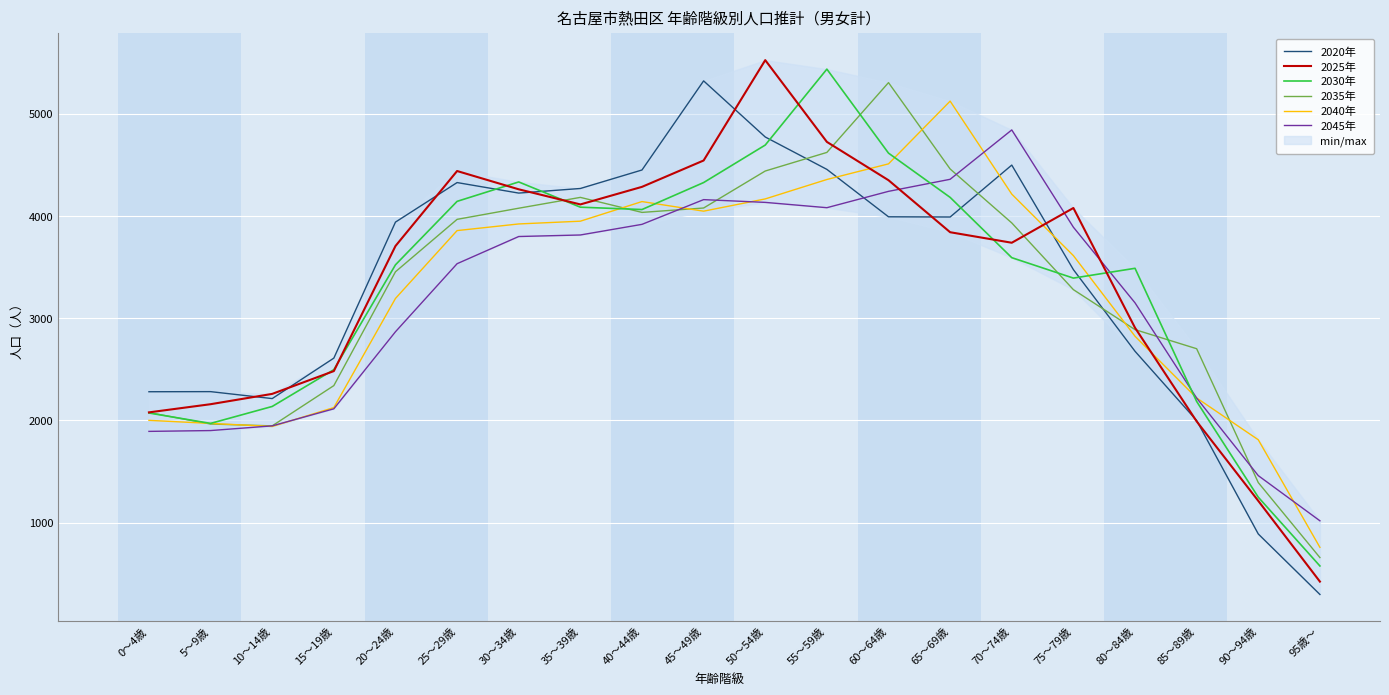

What is the total value across all series at 0～4歳?

12398